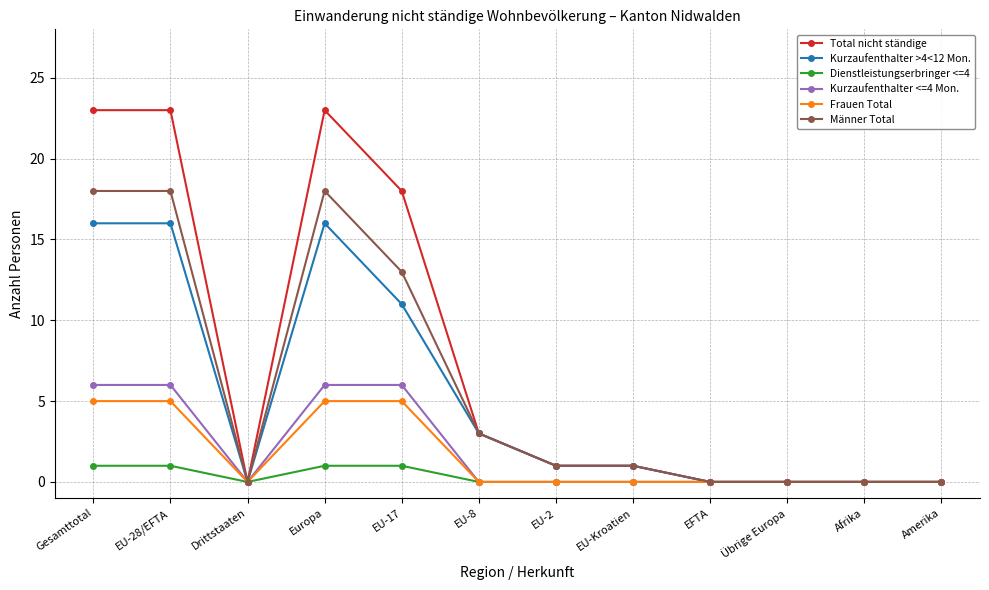

Which series has the largest total across all categories?

Total nicht ständige